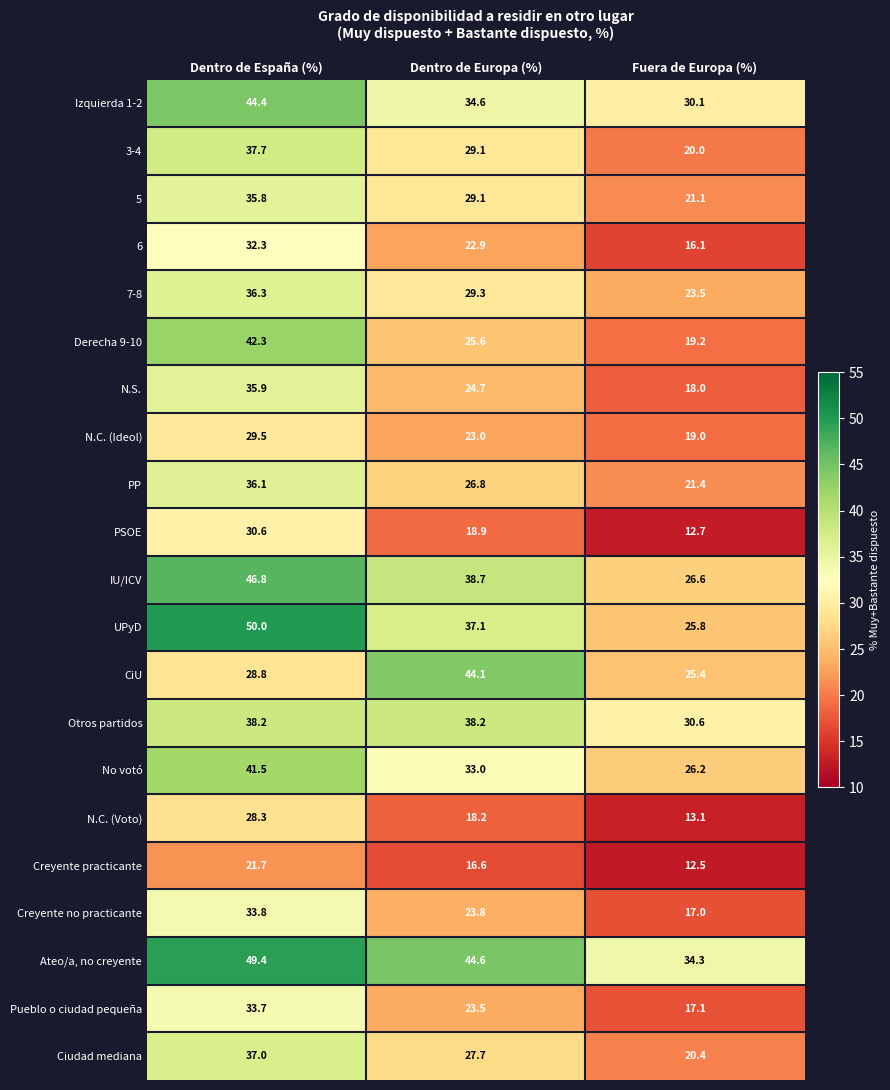

Which label corresponds to the smallest value in the chart?

Fuera de Europa (%)